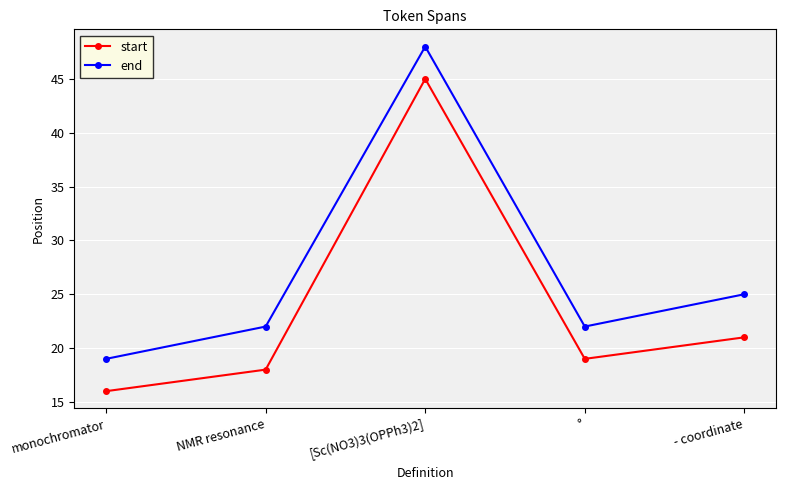

How many interior local valleys does the start series have?

1